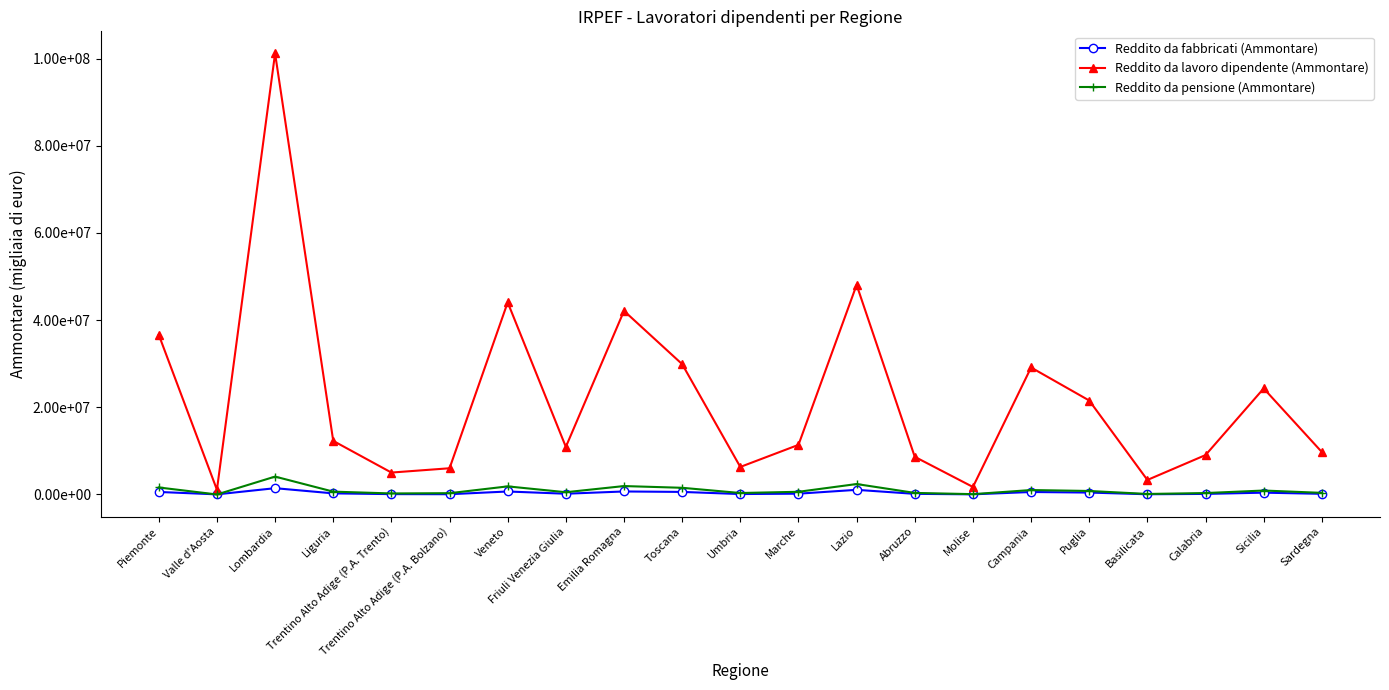

Where is the first local maximum for Reddito da lavoro dipendente (Ammontare)?

Lombardia